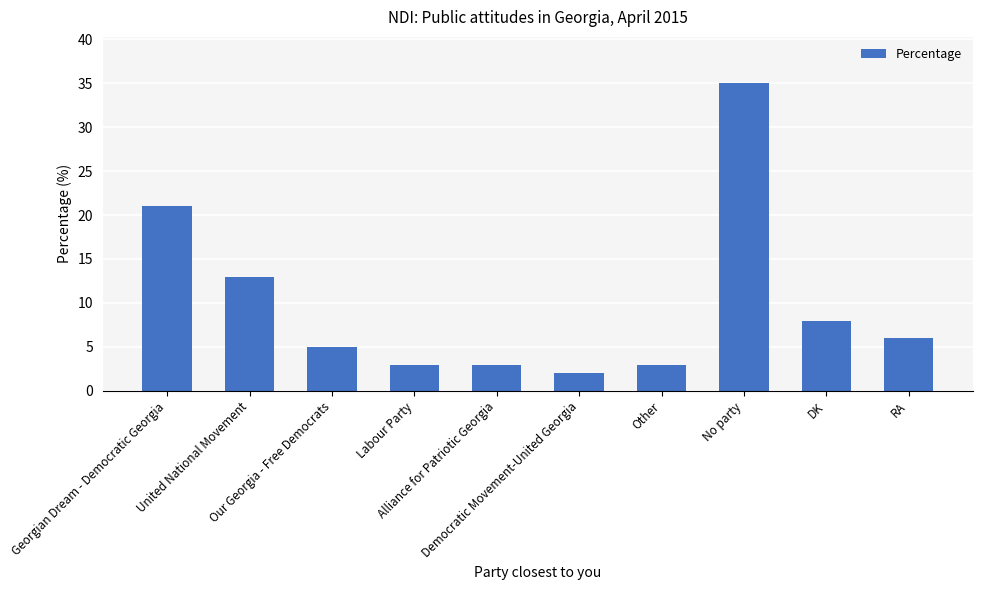

Count the number of categories in the chart.

10